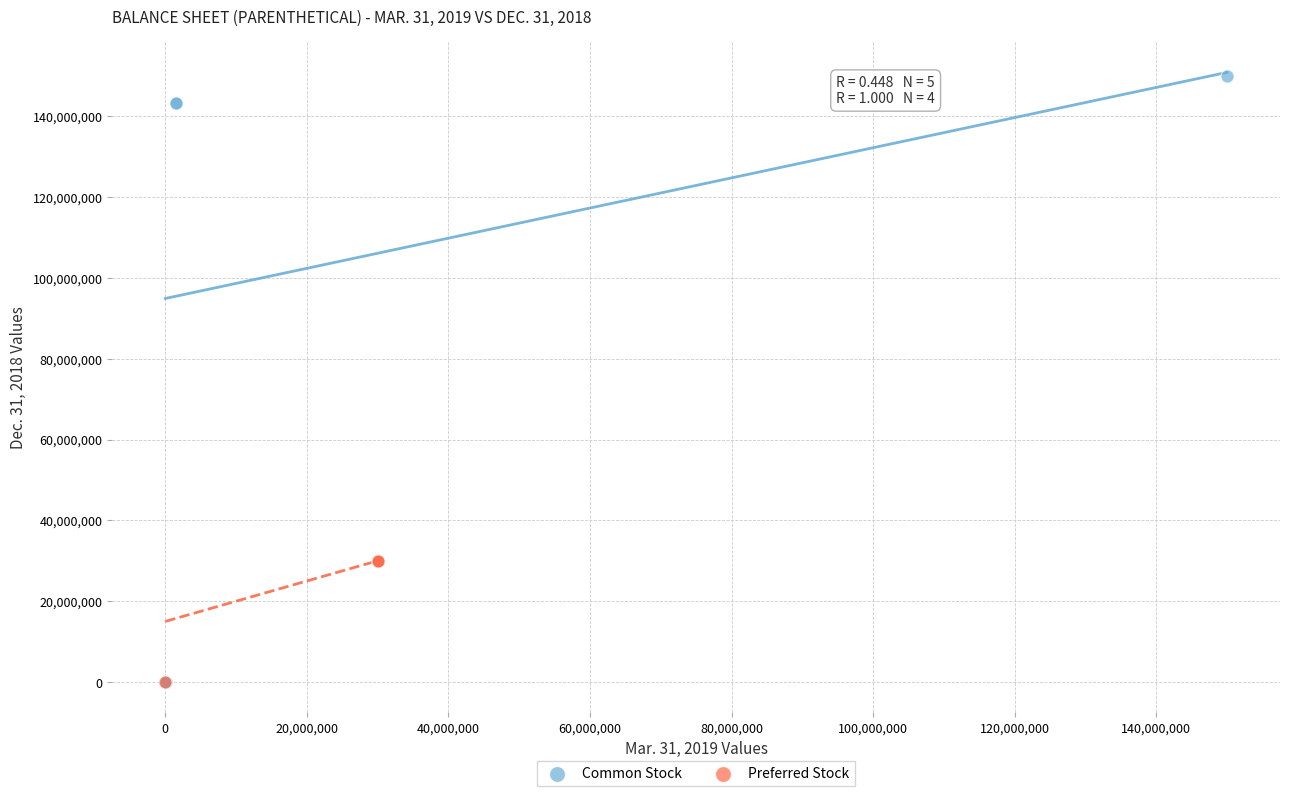

Which series has the largest Y range (max minus min)?

Common Stock